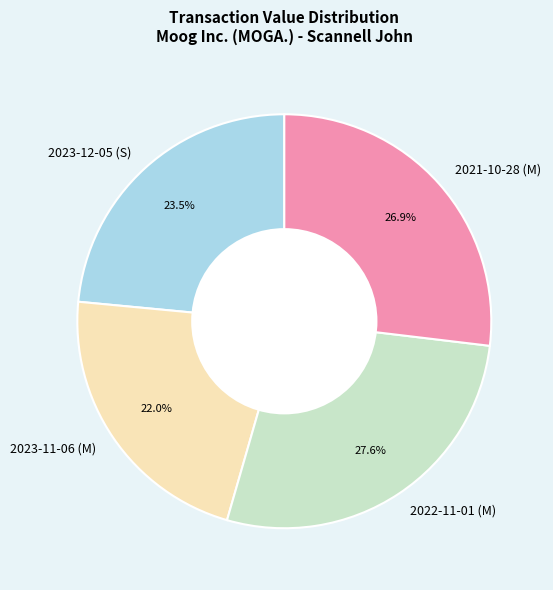

Between 2022-11-01 (M) and 2023-12-05 (S), which is larger?

2022-11-01 (M)